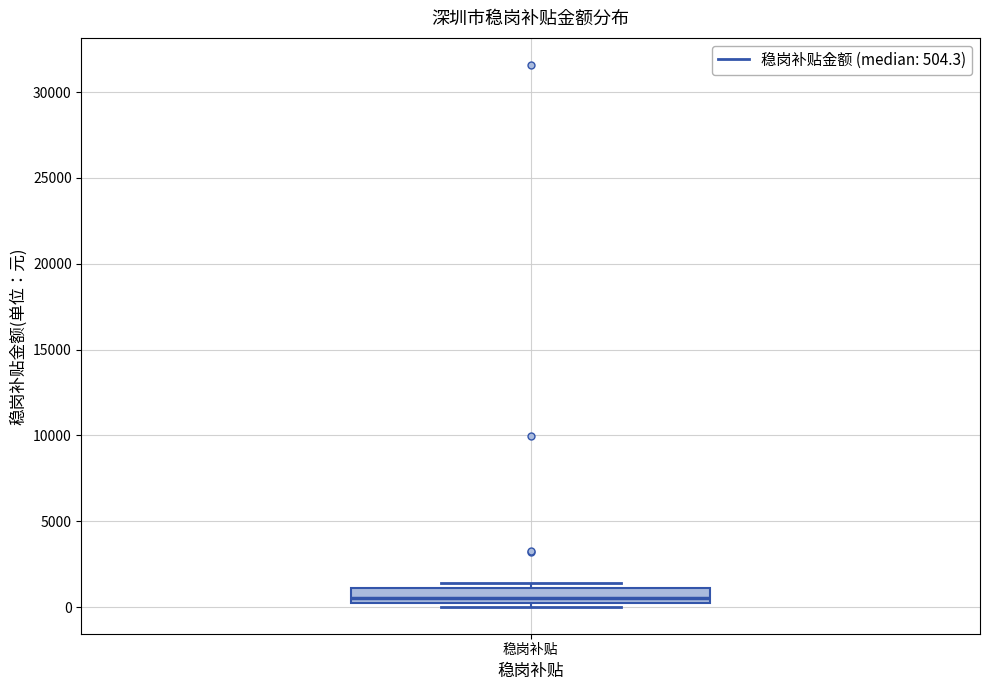

Transcribe this box plot: give where the median line is, the range the box spans, and where the two whiskers end, as read against the y-axis. The values are not printed on the chart, so give them approximately, as read against the axis.

median 500 (just above the box's lower edge), box 500 to 1000, whiskers 0 to 1500